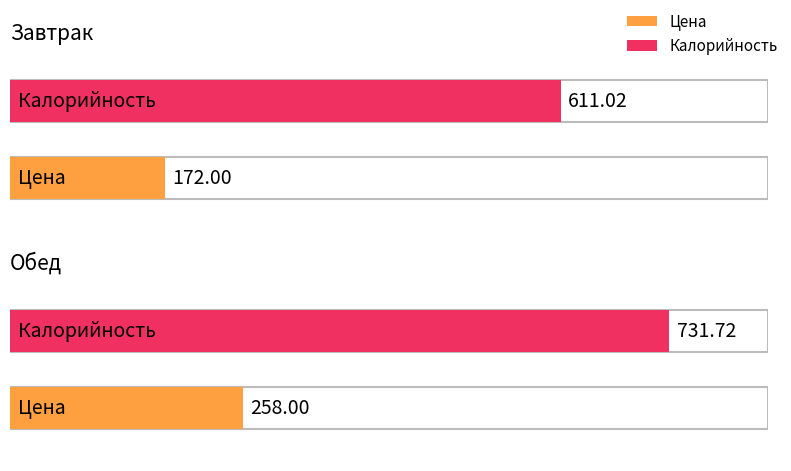

What is the approximate value of Цена at Обед?

258.0